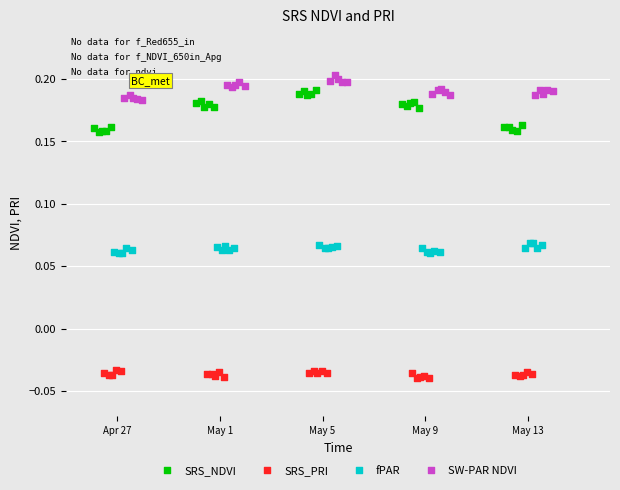

What are all the series names shown in the legend?

SRS_NDVI, SRS_PRI, fPAR, SW-PAR NDVI